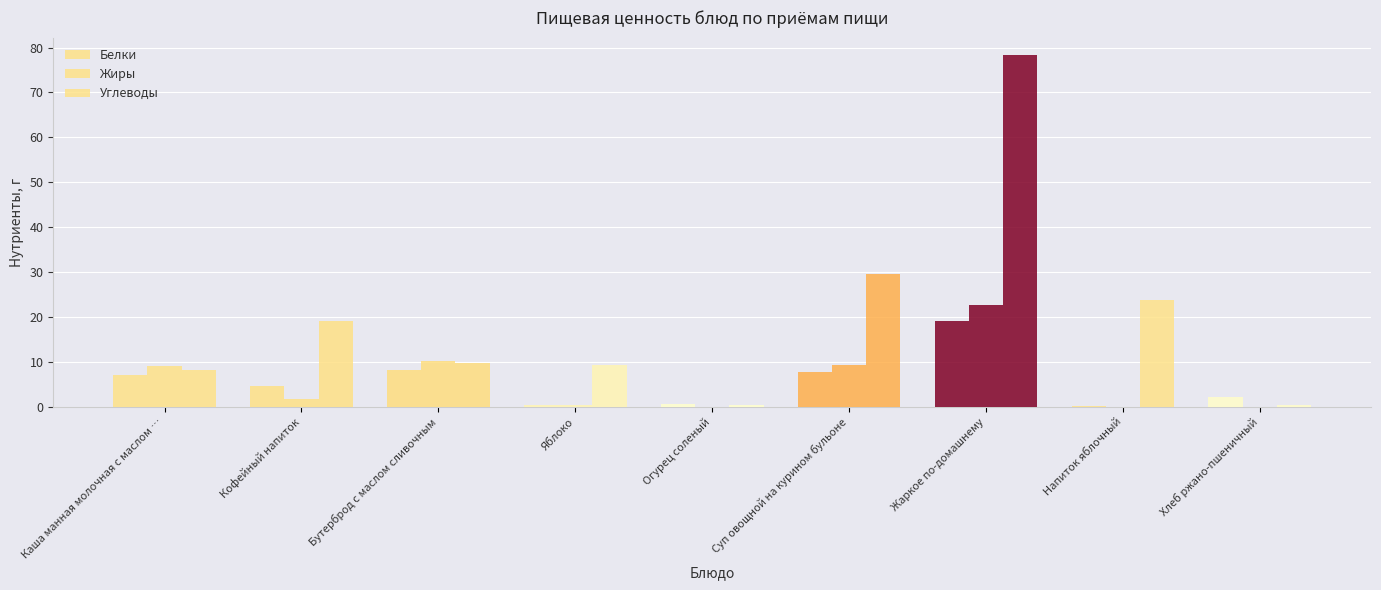

What position from the right is Жаркое по-домашнему?

3